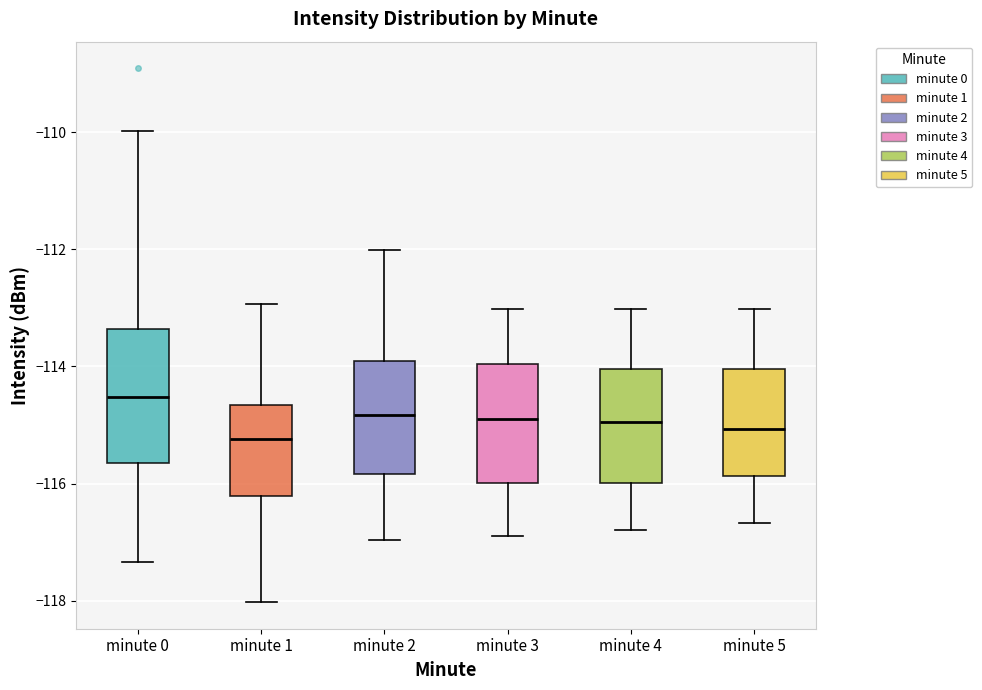

Which box is the tallest, from its lower edge to its upper edge?

minute 0